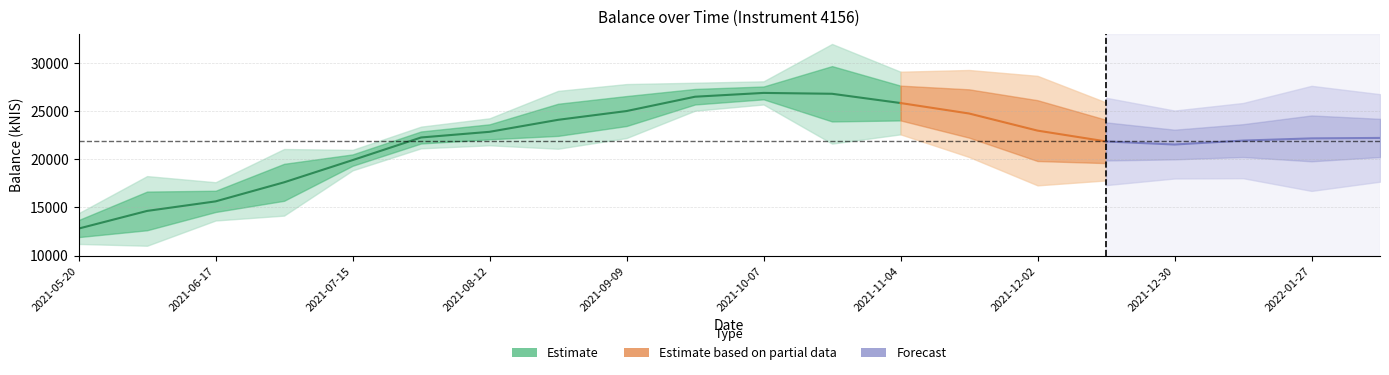

What is the average value?

21872.7